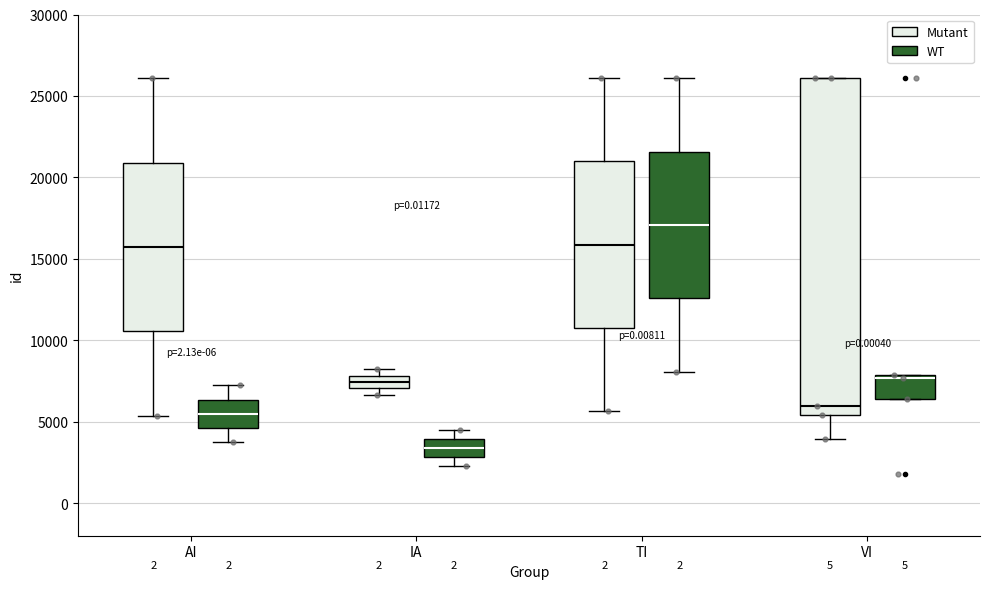

Where is the lower edge of the box for AI (Mutant) on the y-axis? The values are not printed on the chart, so give them approximately, as read against the axis.

10500